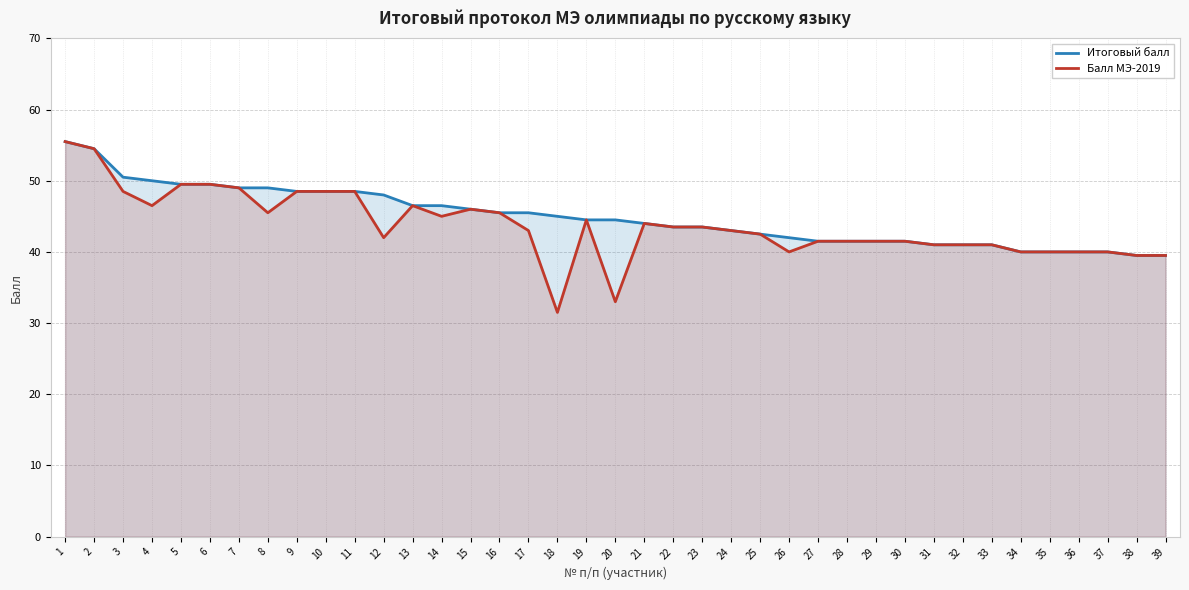

How many values in the Балл МЭ-2019 series exceed 43?

19